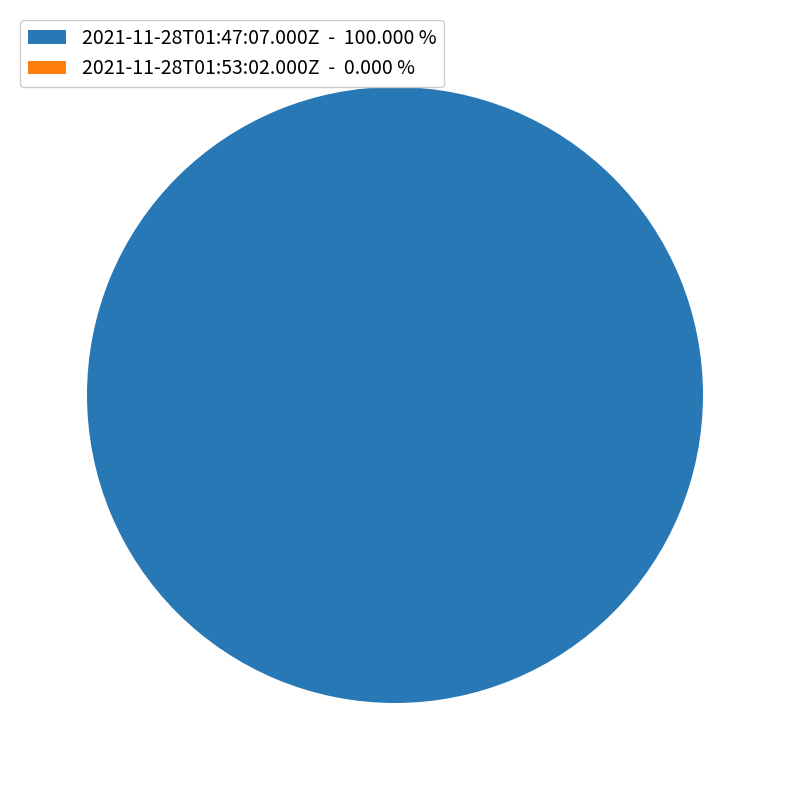

Does 2021-11-28T01:47:07.000Z - 100.000 % account for over 50% of the chart?

Yes